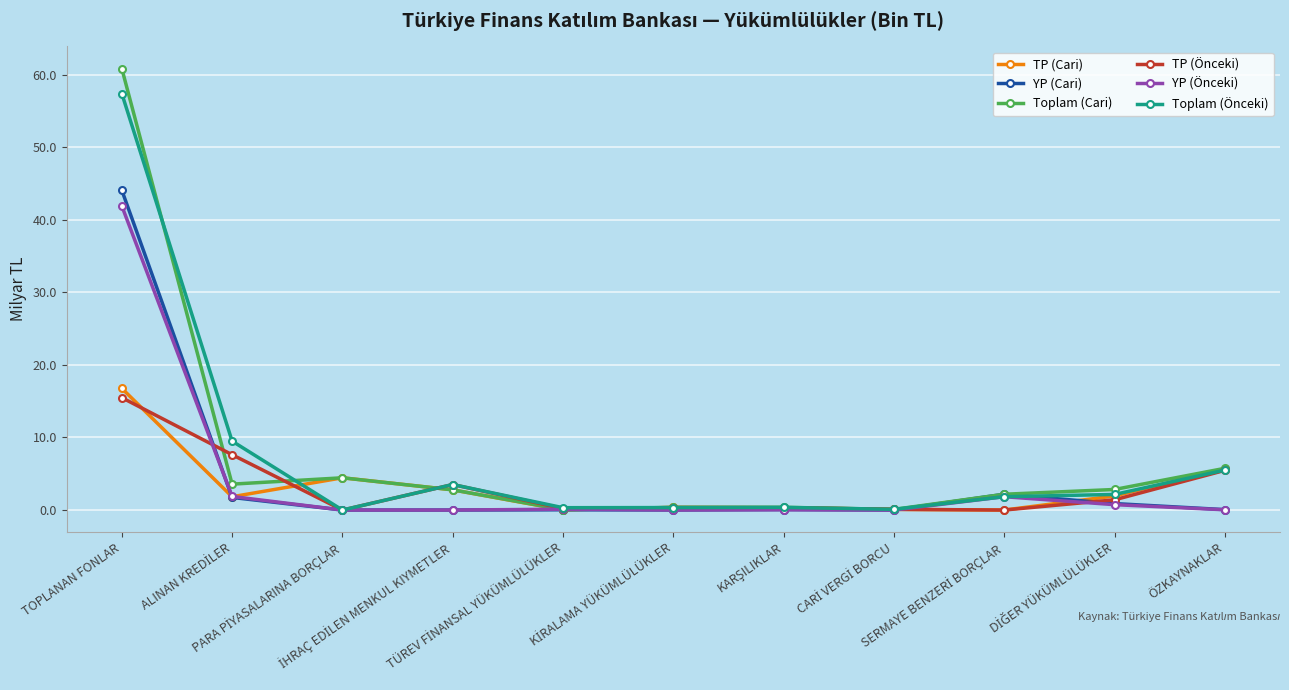

Which series has the largest range (max minus min)?

Toplam (Cari)